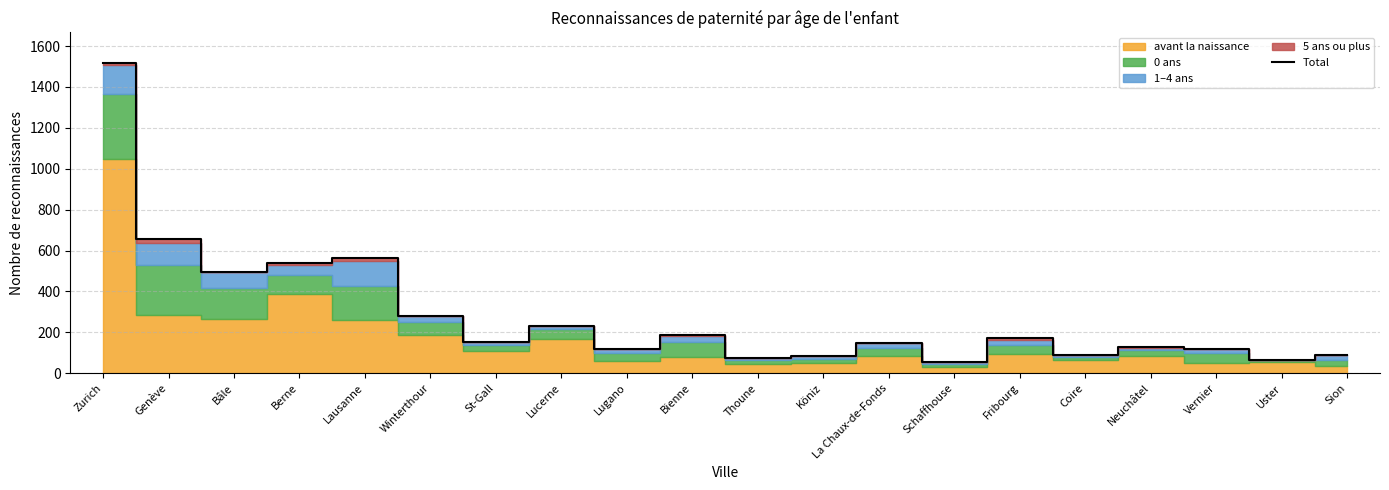

Reading left to right, what are all the values shown in this chart?

Zurich=1515	Genève=657	Bâle=496	Berne=537	Lausanne=566	Winterthour=279	St-Gall=154	Lucerne=231	Lugano=119	Bienne=185	Thoune=76	Köniz=85	La Chaux-de-Fonds=149	Schaffhouse=56	Fribourg=172	Coire=89	Neuchâtel=130	Vernier=121	Uster=64	Sion=91